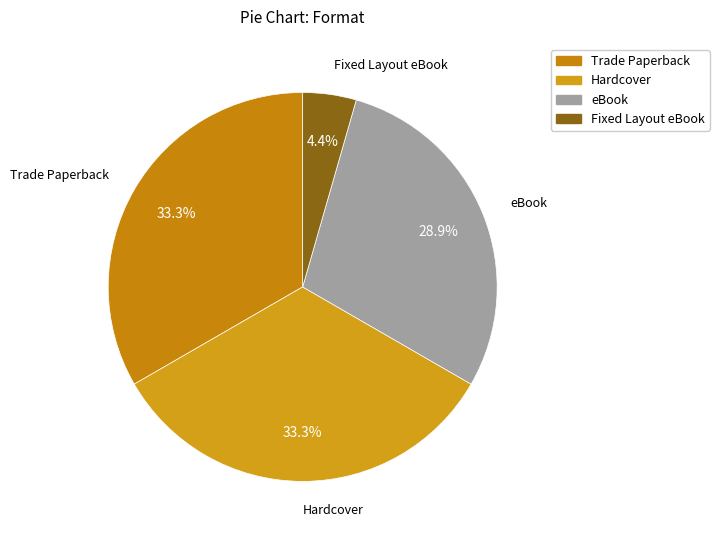

To the nearest percent, what is the average slice percentage?

25%